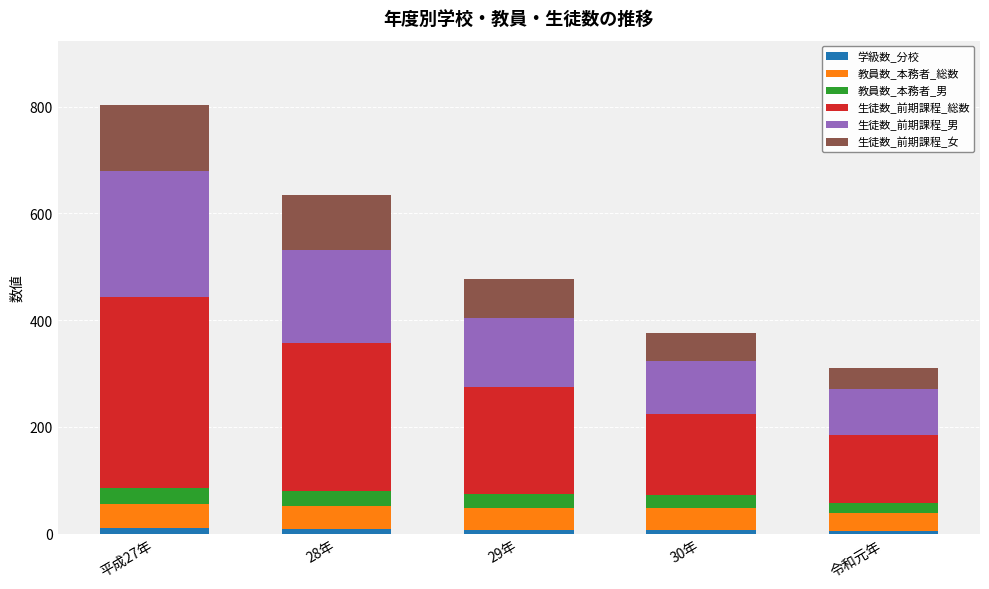

At which category is the sum across all series the highest?

平成27年